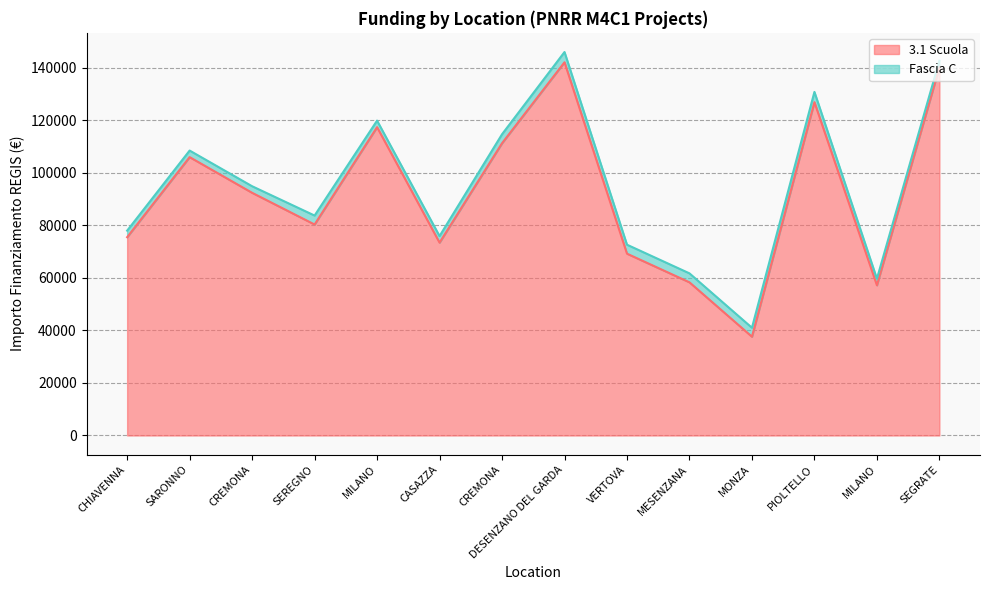

How many interior local valleys (lower than both neighbors) does the data have?

4